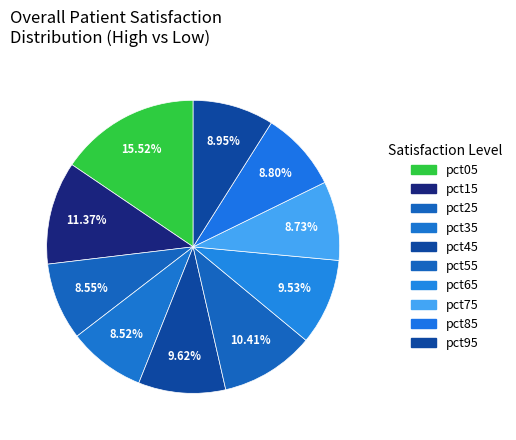

To the nearest percent, what is the average slice percentage?

10%